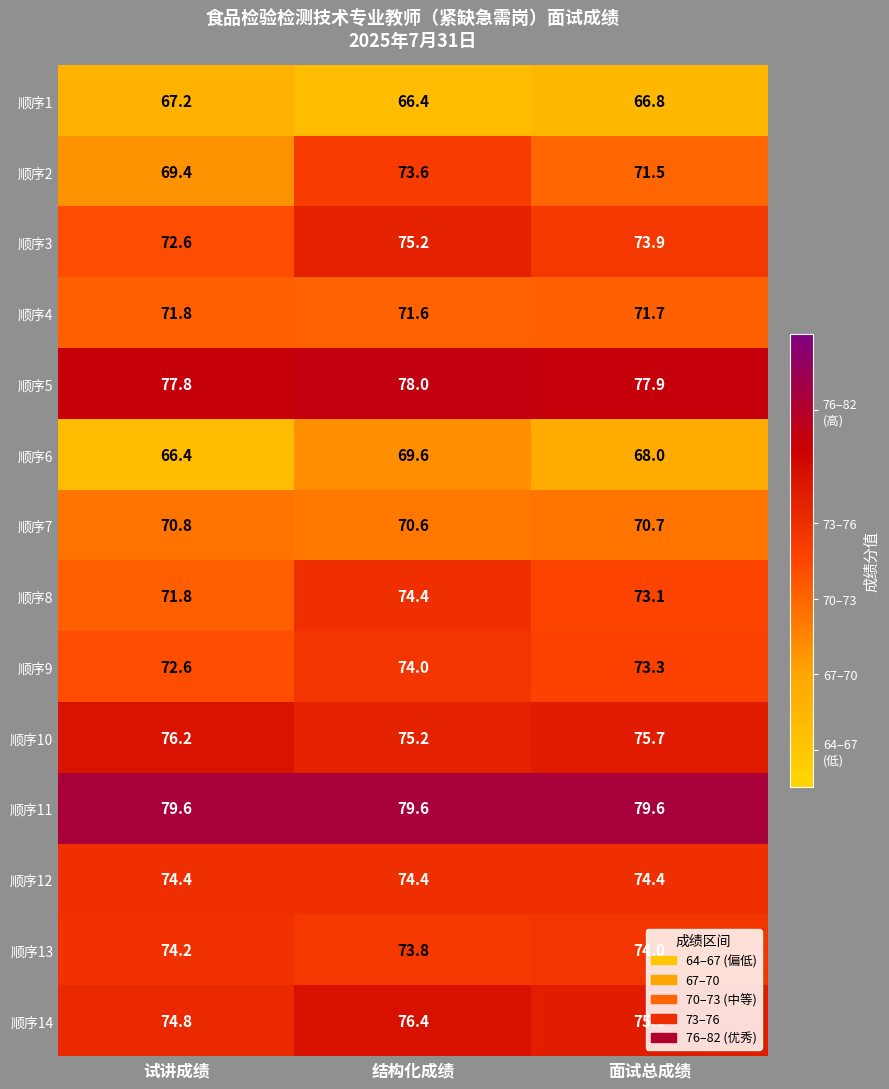

List the labels in order of 顺序13 value, smallest first.

结构化成绩, 面试总成绩, 试讲成绩